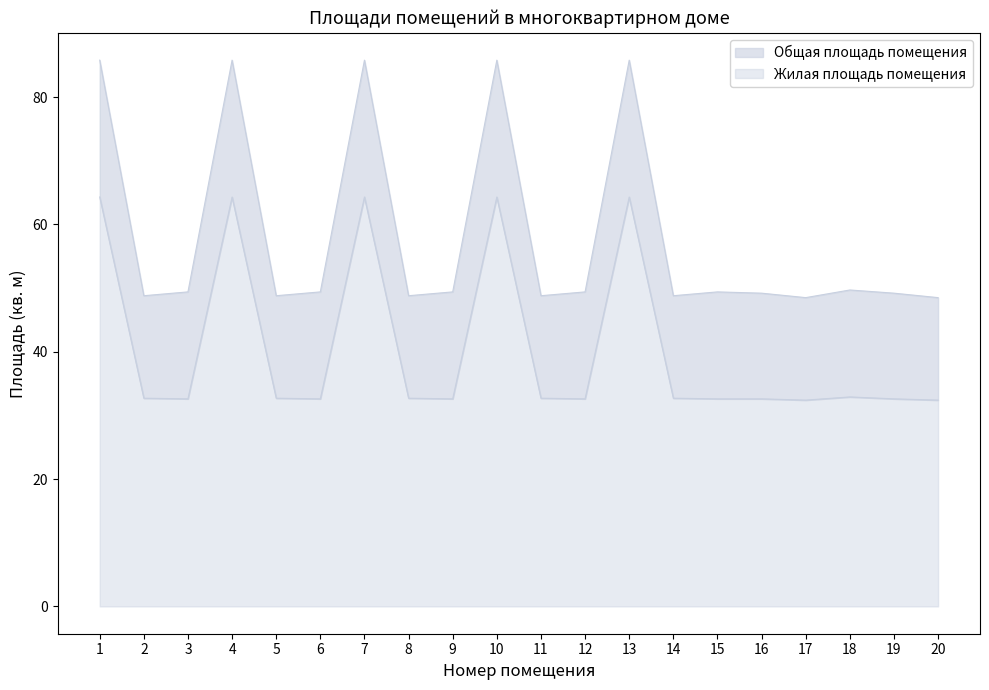

How many distinct data groups are displayed?

2